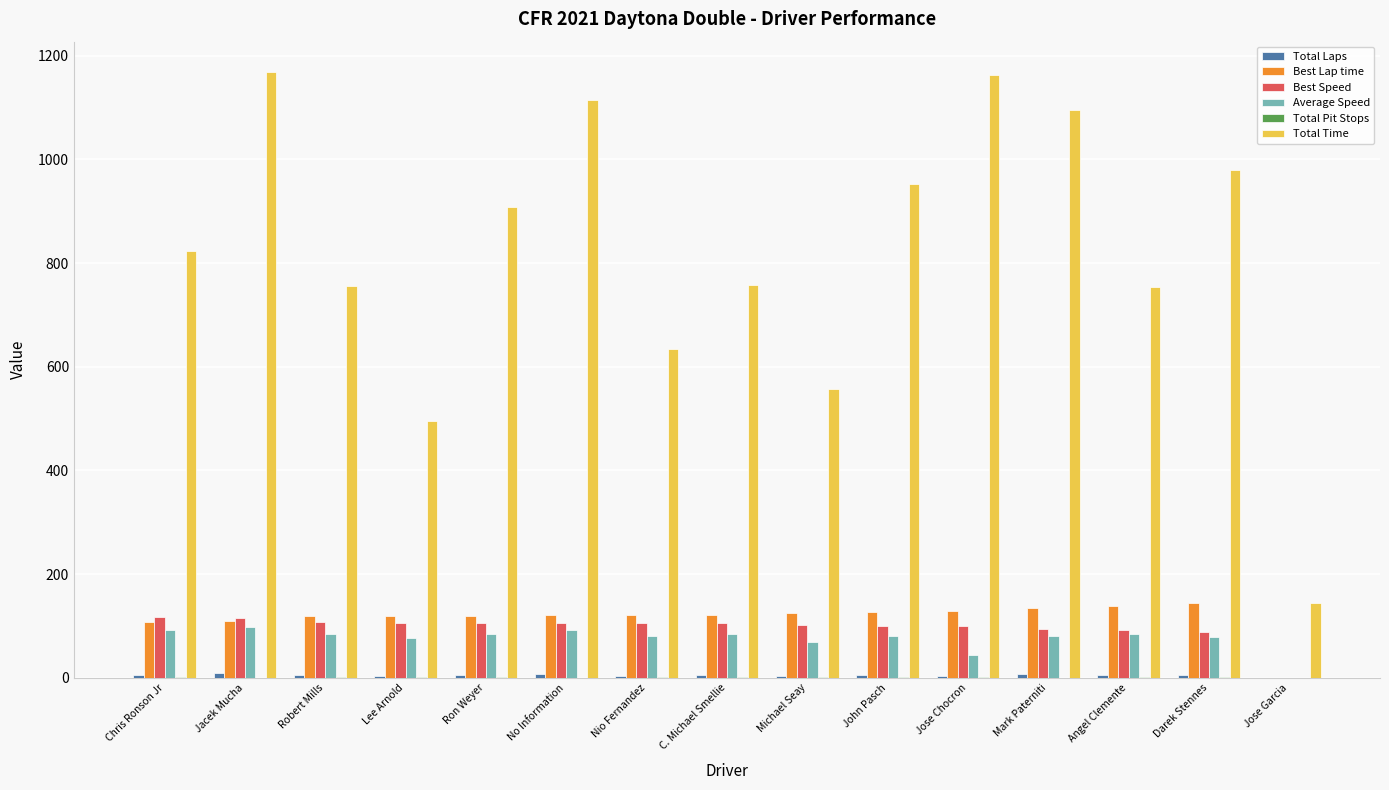

What is the sum of the Best Lap time values at Jacek Mucha and No Information?

230.2